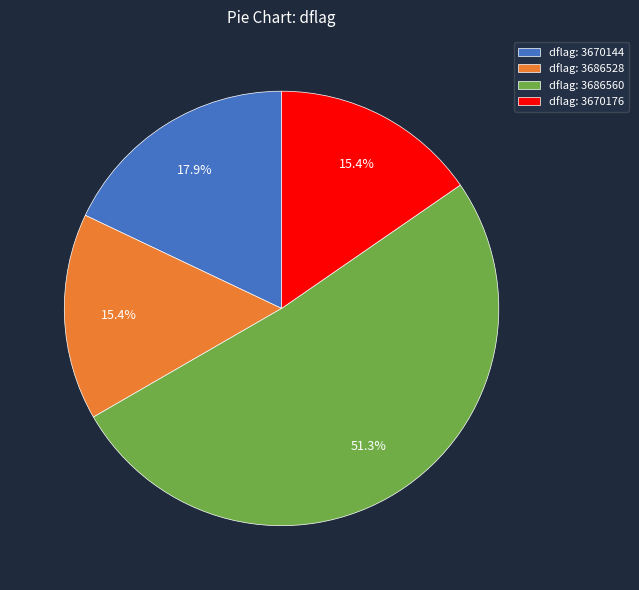

Combined, what portion of the pie is dflag: 3670176 and dflag: 3686560?

66.7%